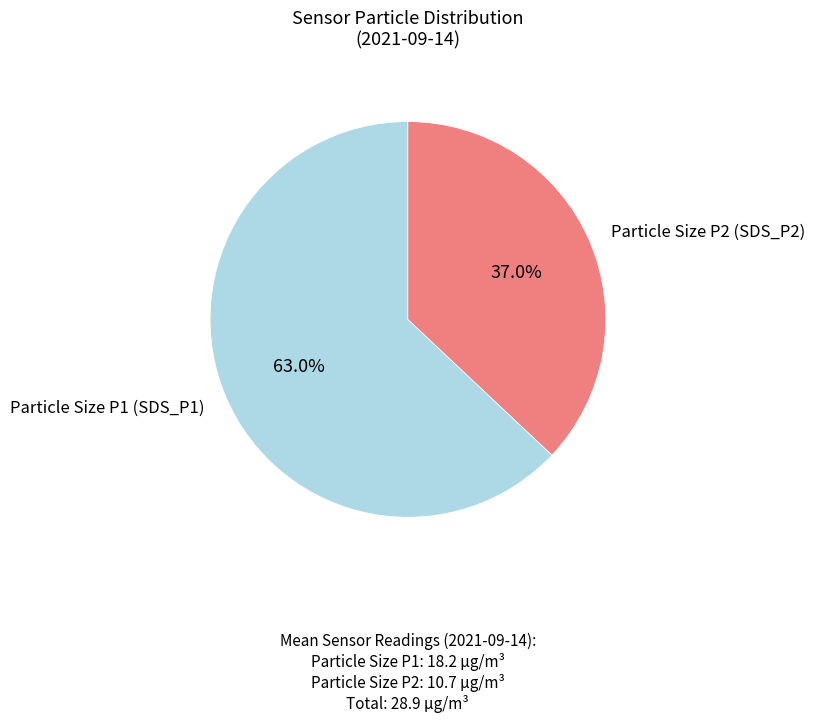

Is there any slice that represents more than half of the pie?

Yes